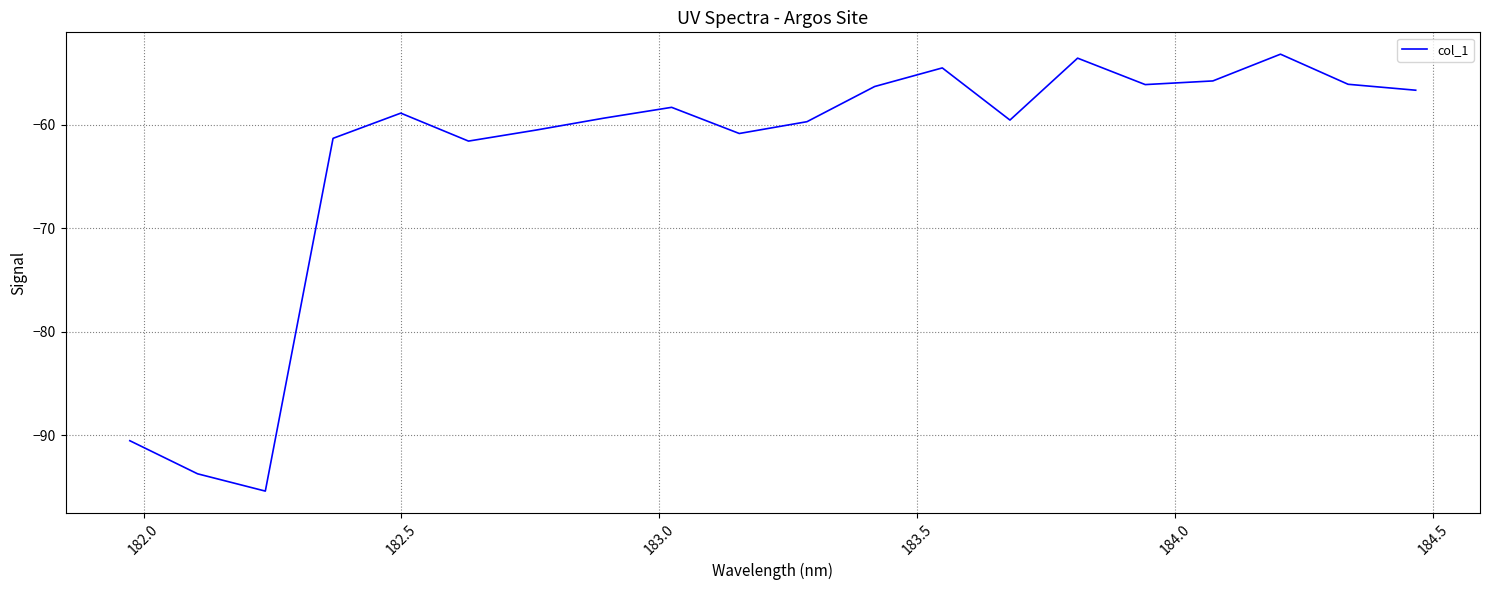

What is the smallest value displayed?

-95.4